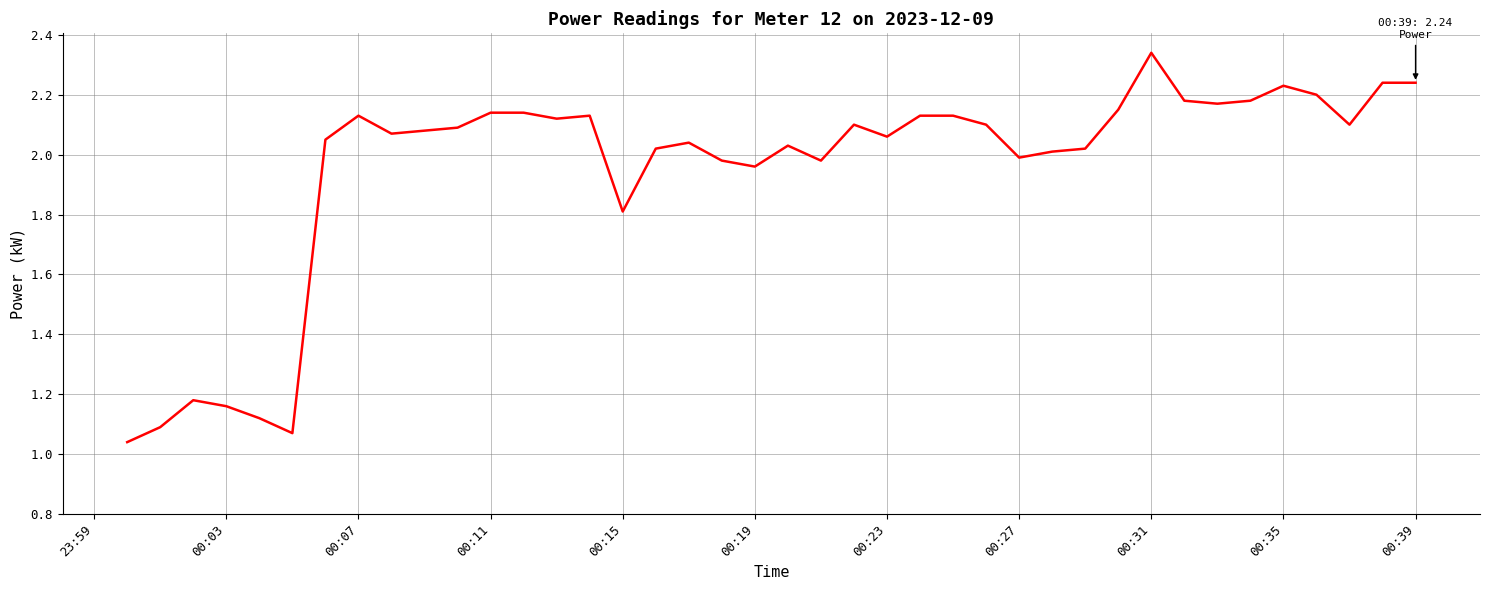

What is the difference between the maximum and minimum values?

1.3